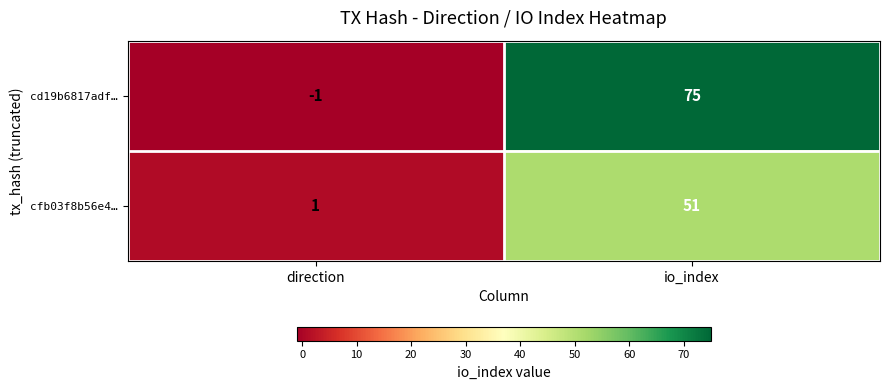

Where is cfb03f8b56e4… nearest to the value 26?

direction